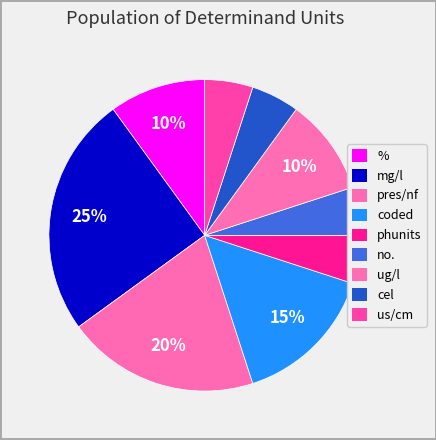

How many slices are in this pie chart?

9